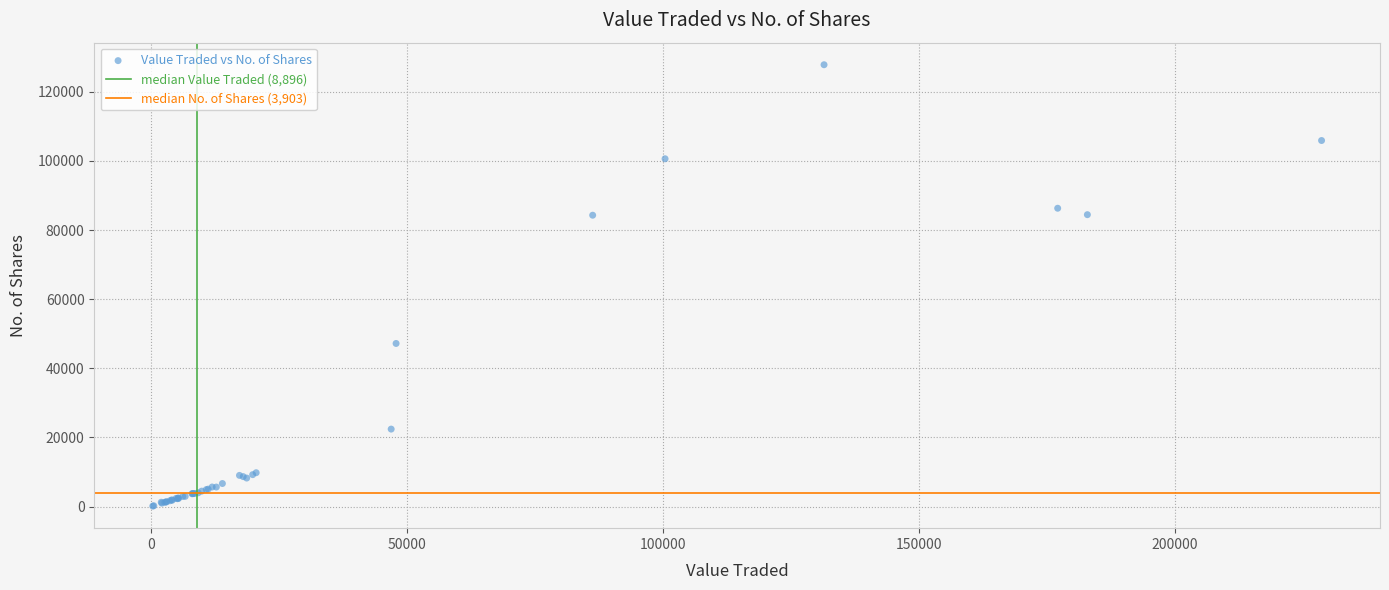

What Y value in the scatter plot is closest to 63994?

47203